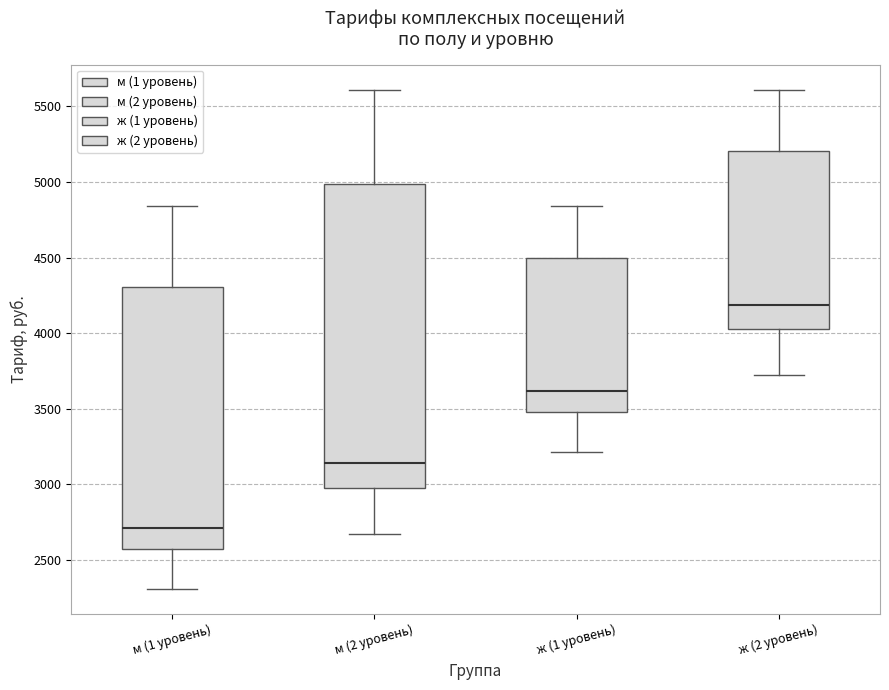

Which box is the tallest, from its lower edge to its upper edge?

м (2 уровень)